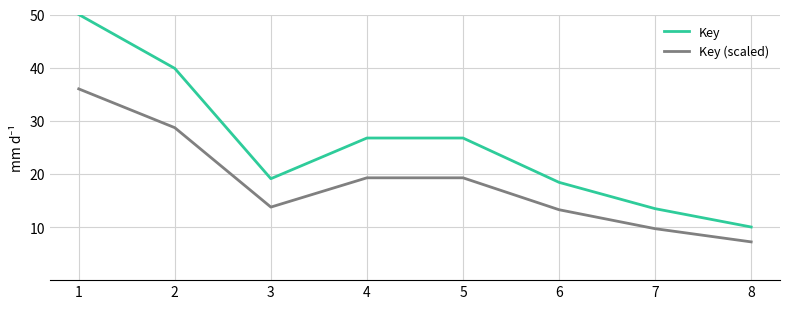

How many distinct data groups are displayed?

2